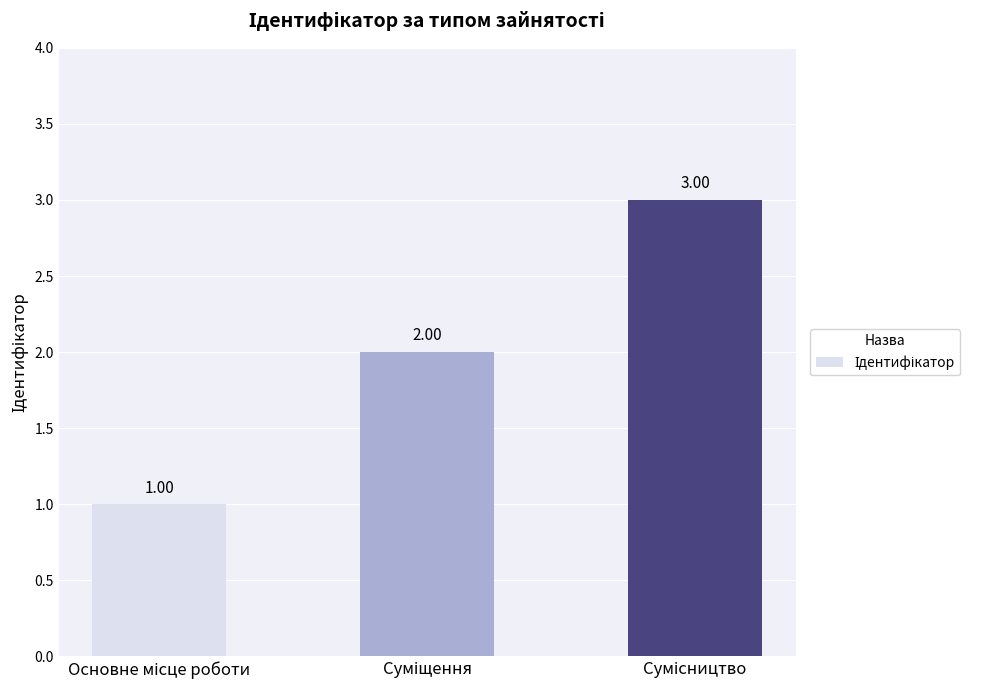

What is the average value?

2